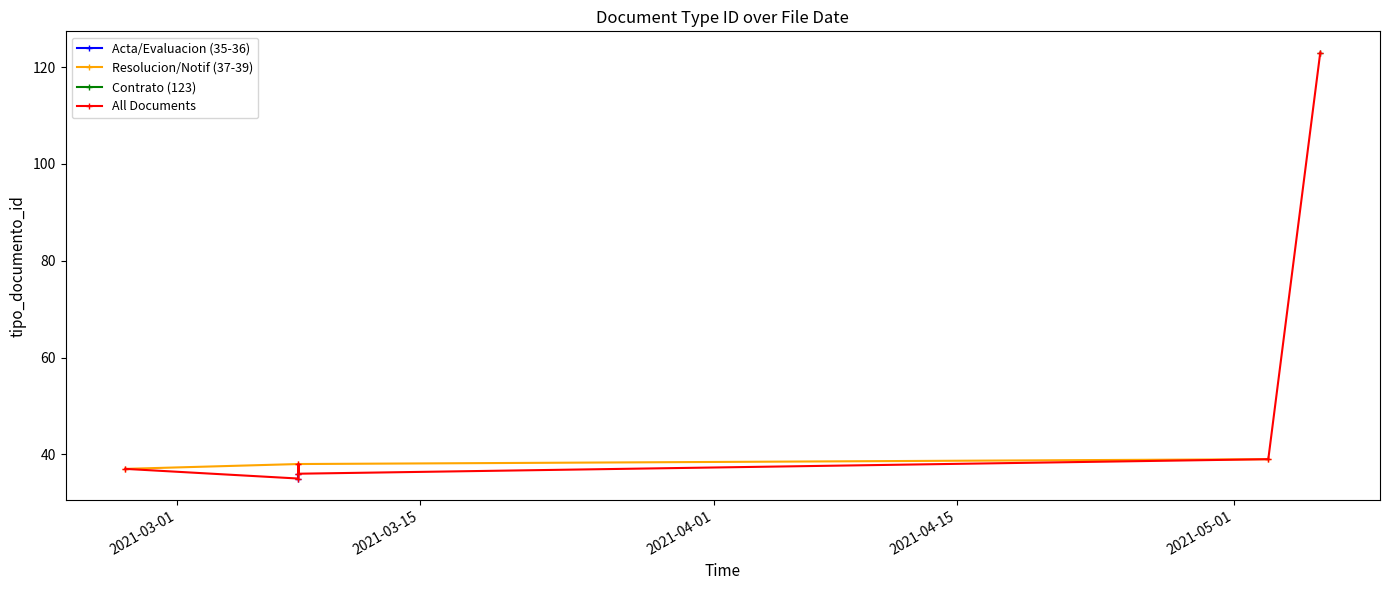

At which label does the data first exceed 38?

2021-05-03